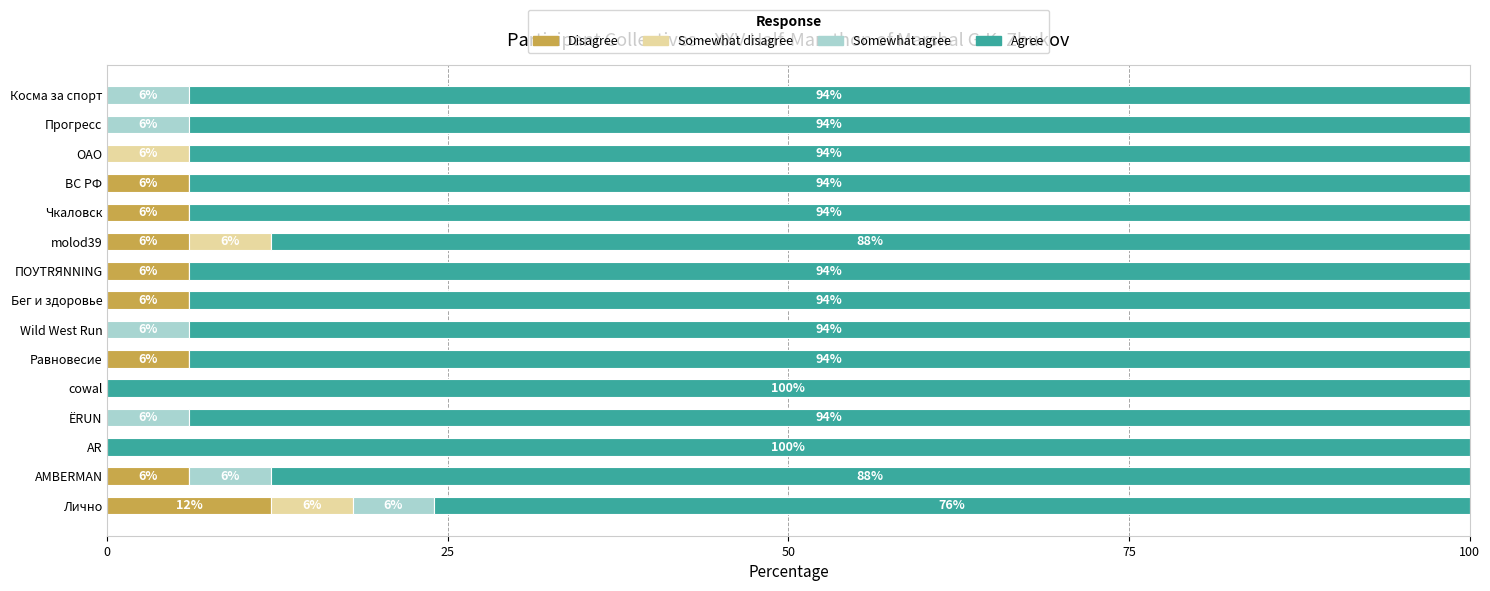

What value does the Disagree series have at Равновесие?

6